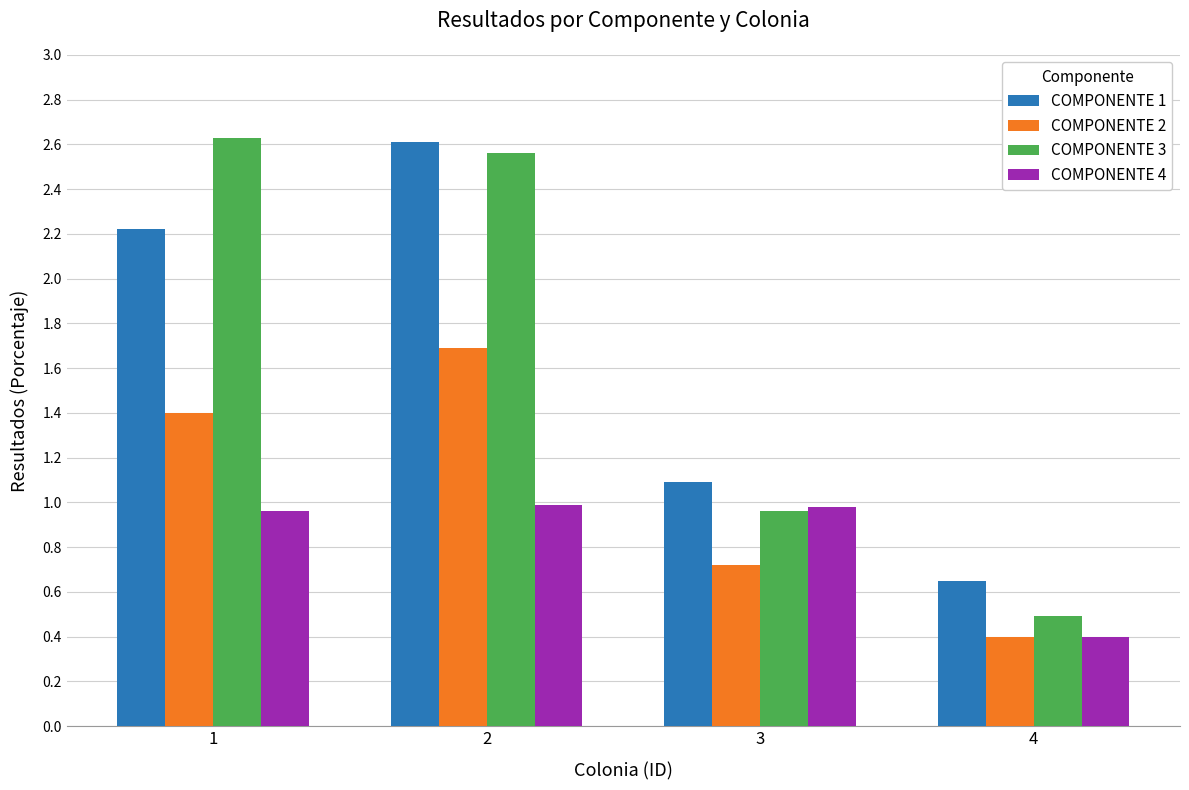

How many data points does each series have?

4